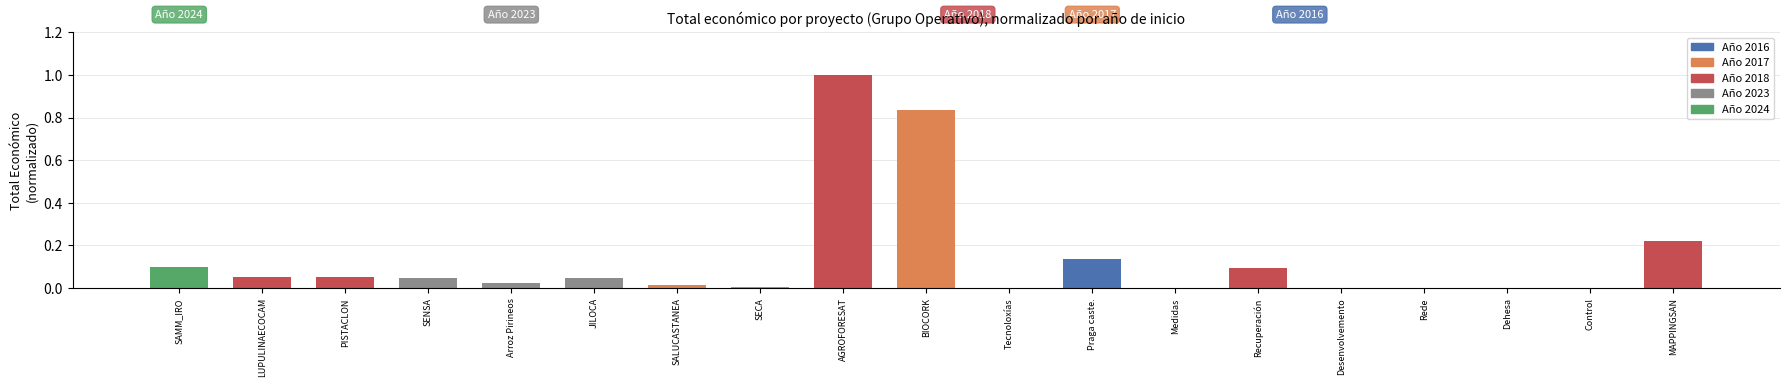

How many series are shown in this chart?

1